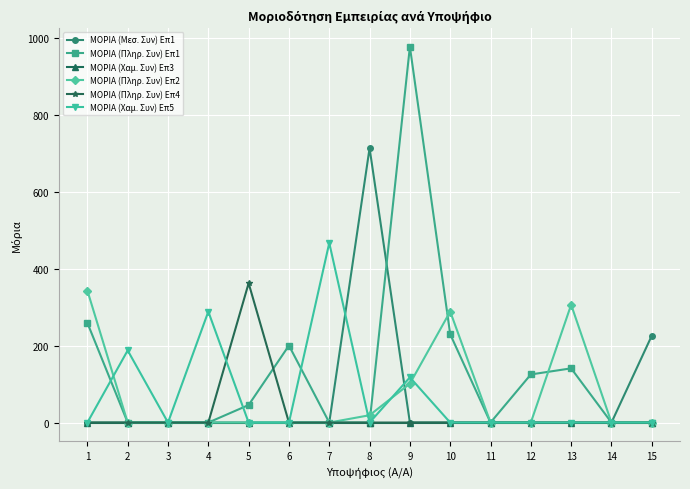

At how many categories does at least one series exceed 810?

1